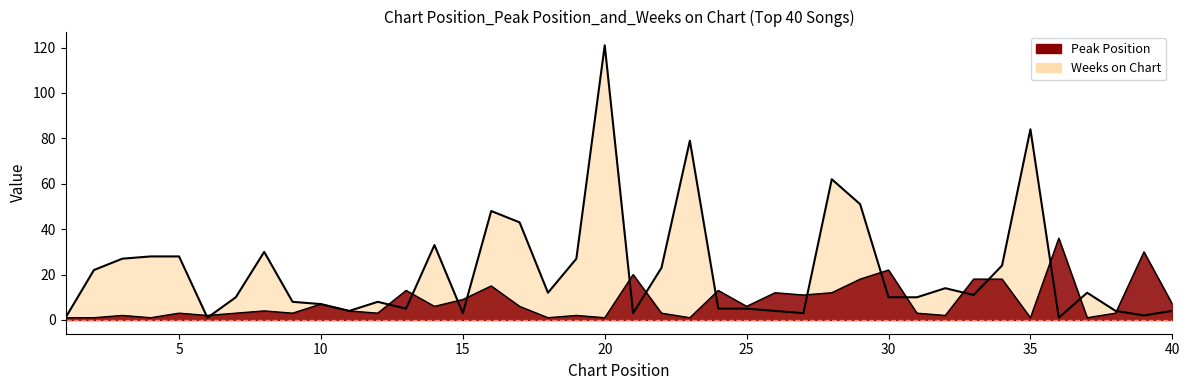

What is the difference between the maximum and minimum values in the Weeks on Chart series?

120